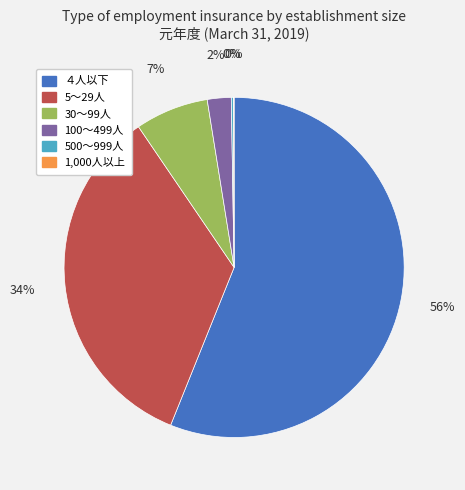

Is there a majority slice in this chart?

Yes